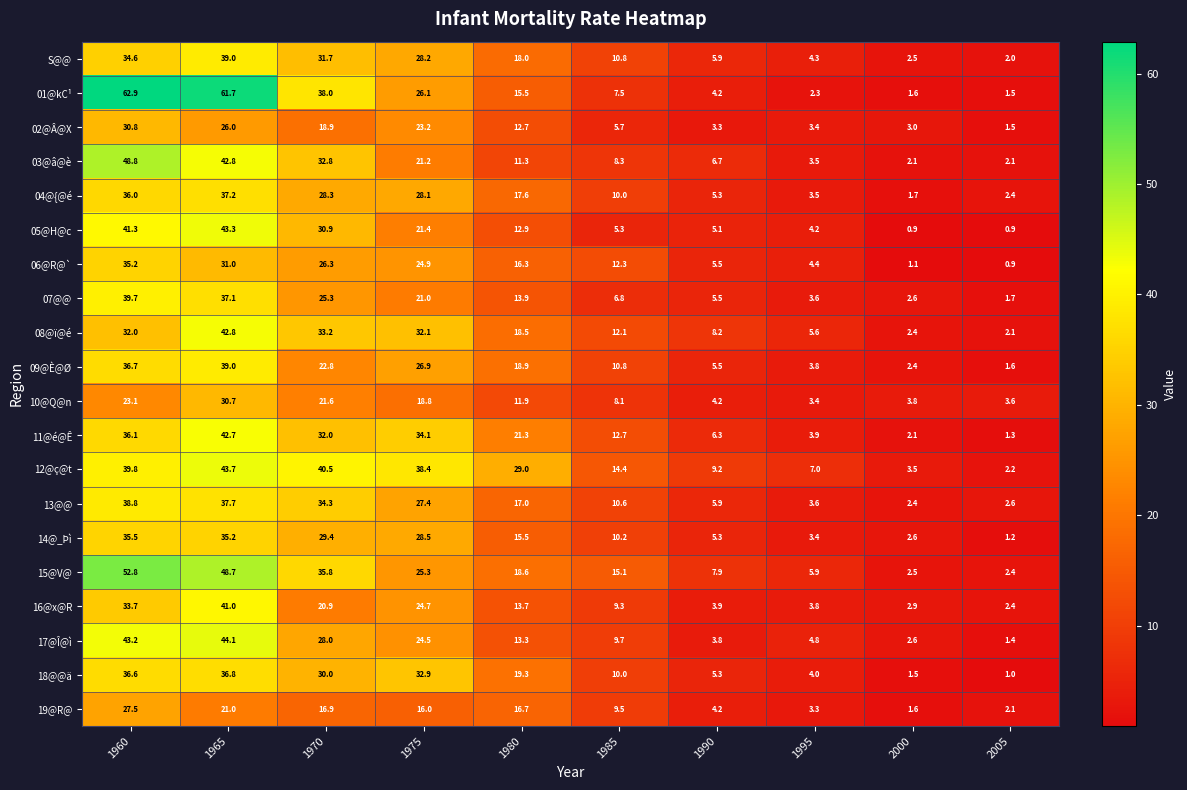

At how many categories does at least one series exceed 60?

2